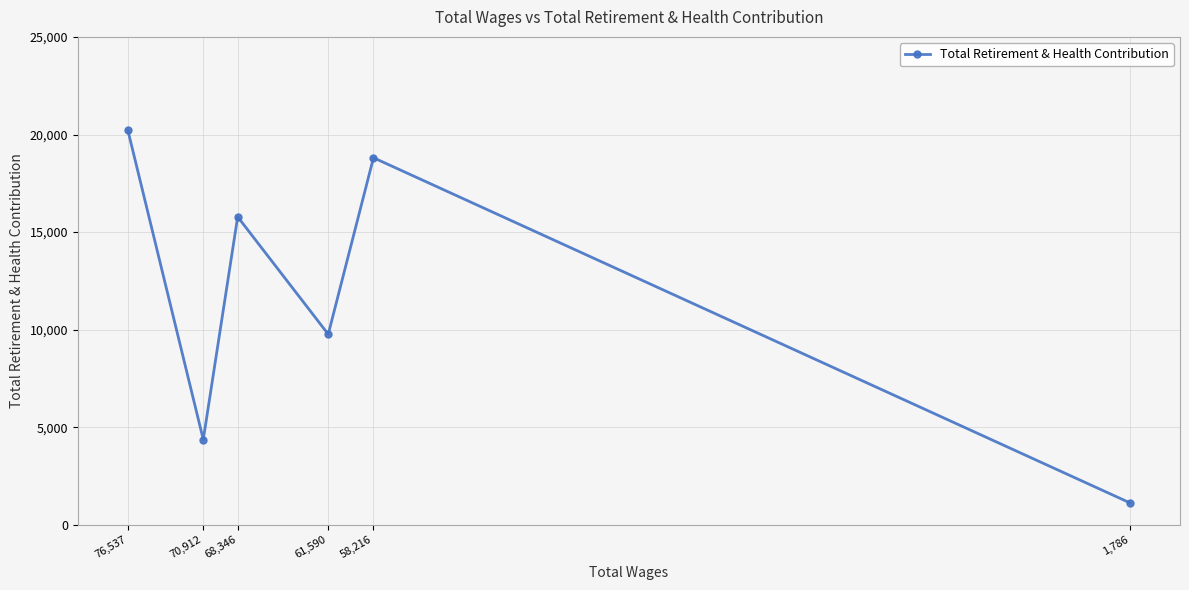

Where does the data first go above 15783?

76,537